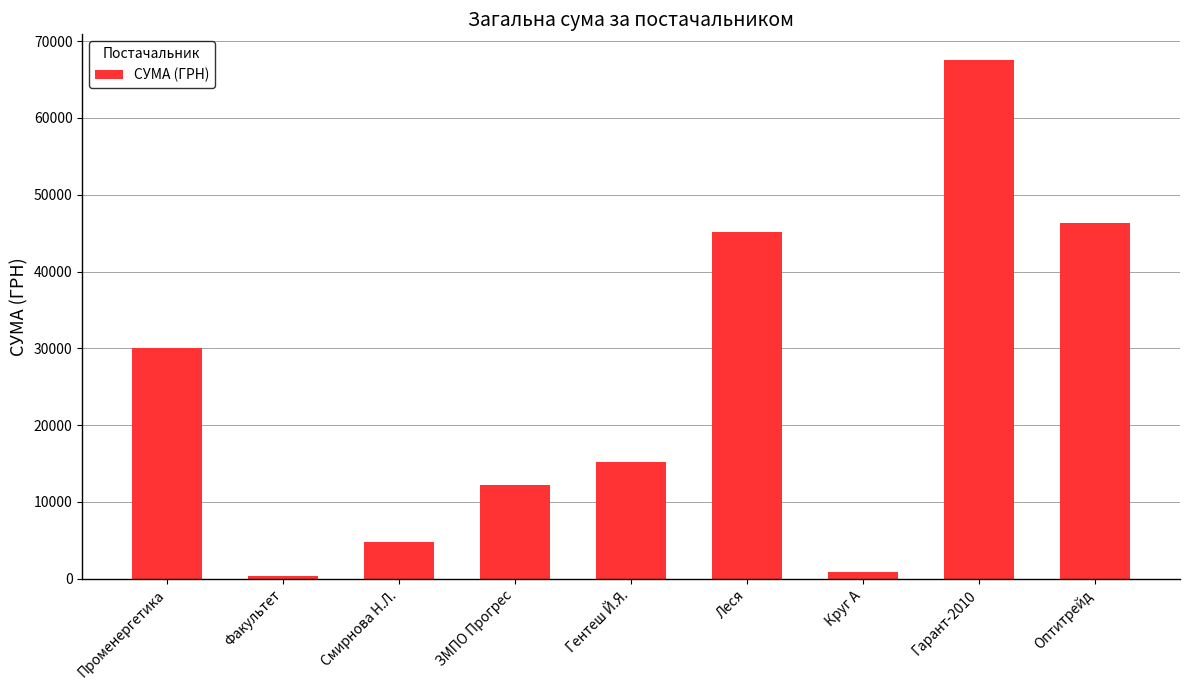

What position from the left is Смирнова Н.Л.?

3